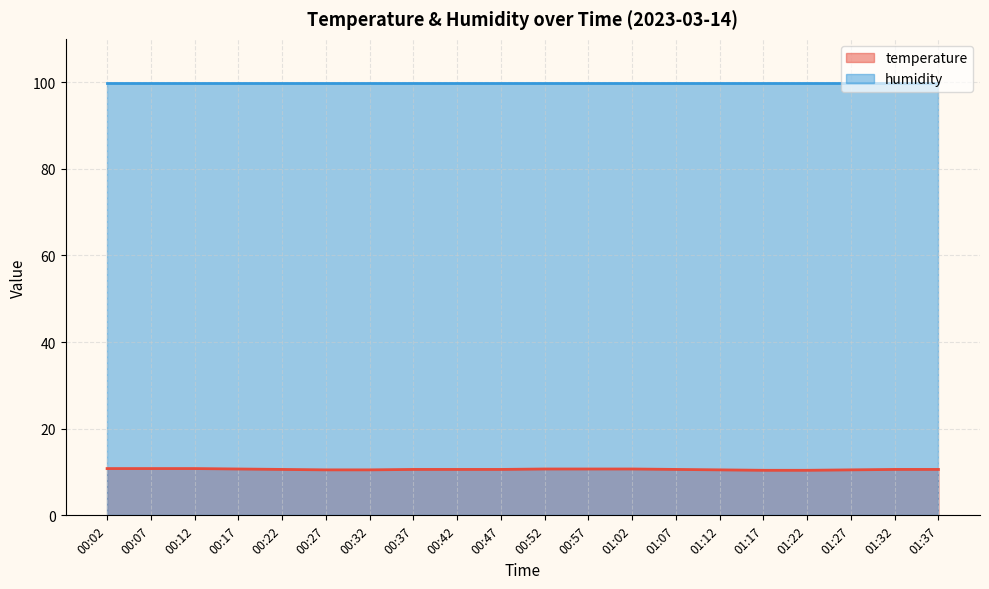

Is it true that the value at 00:32 is 10.5?

True